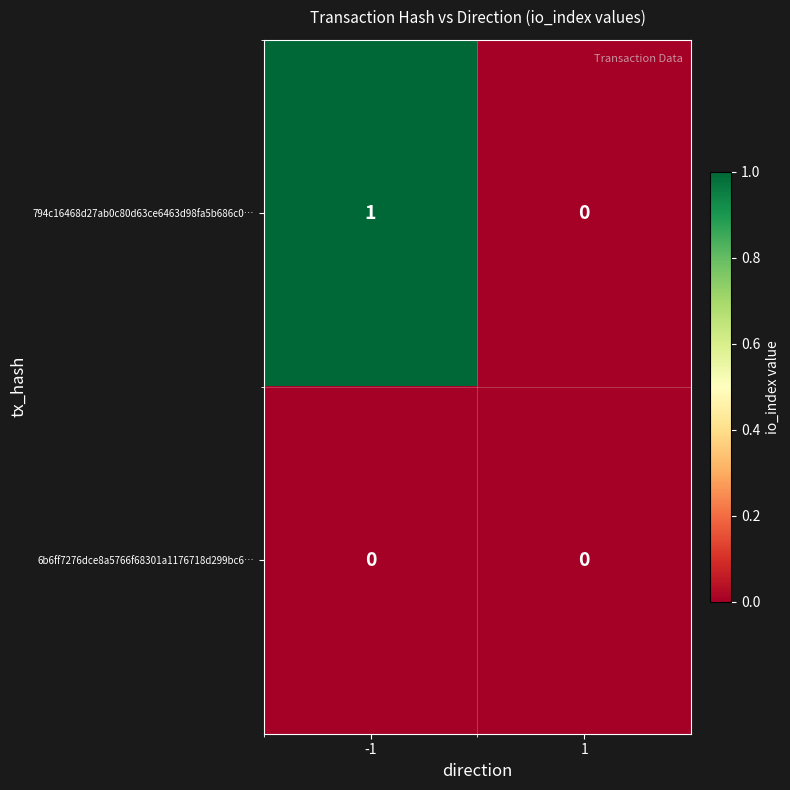

The 6b6ff7276dce8a5766f68301a1176718d299bc6… series shows 0 at 1. True or false?

True